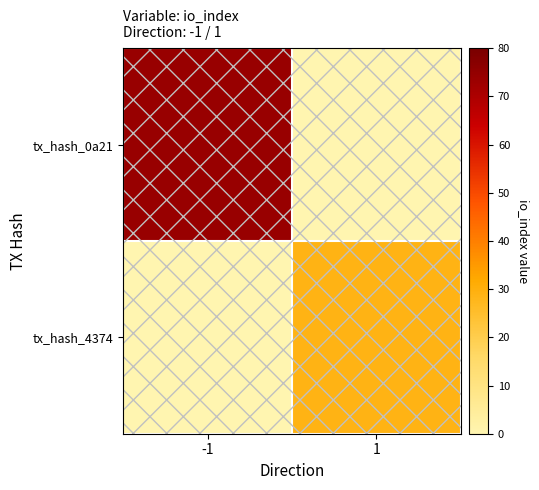

Rank the series at -1 from lowest to highest value.

tx_hash_4374, tx_hash_0a21